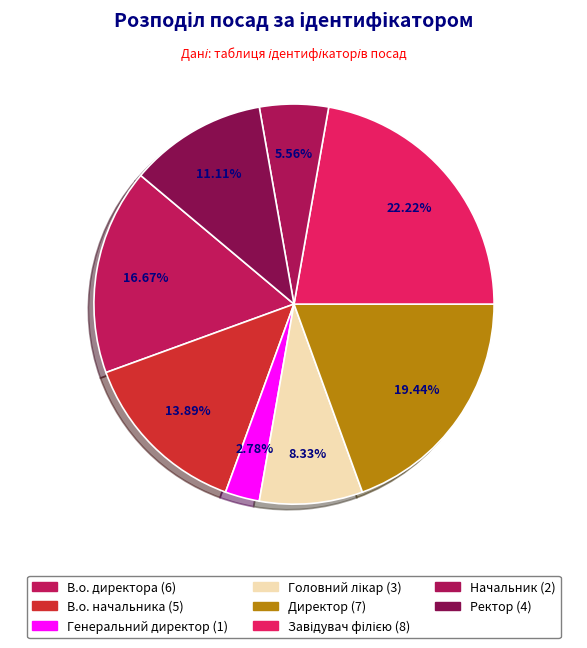

Which slice is the largest?

Завідувач філією